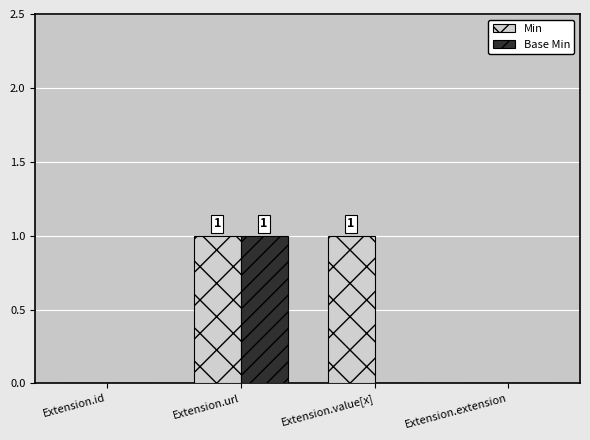

Reading left to right, list all the values displayed in this chart.

Min: Extension.id=0	Extension.url=1	Extension.value[x]=1	Extension.extension=0
Base Min: Extension.id=0	Extension.url=1	Extension.value[x]=0	Extension.extension=0